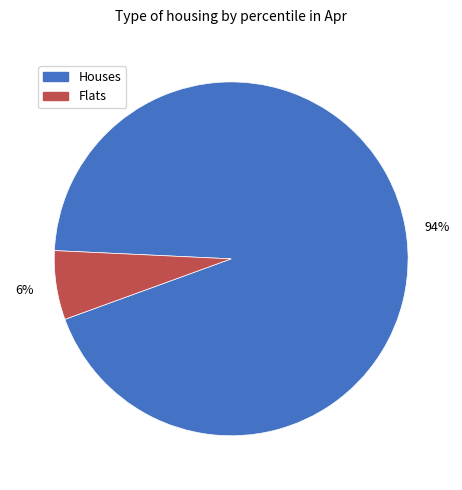

Is there a majority slice in this chart?

Yes